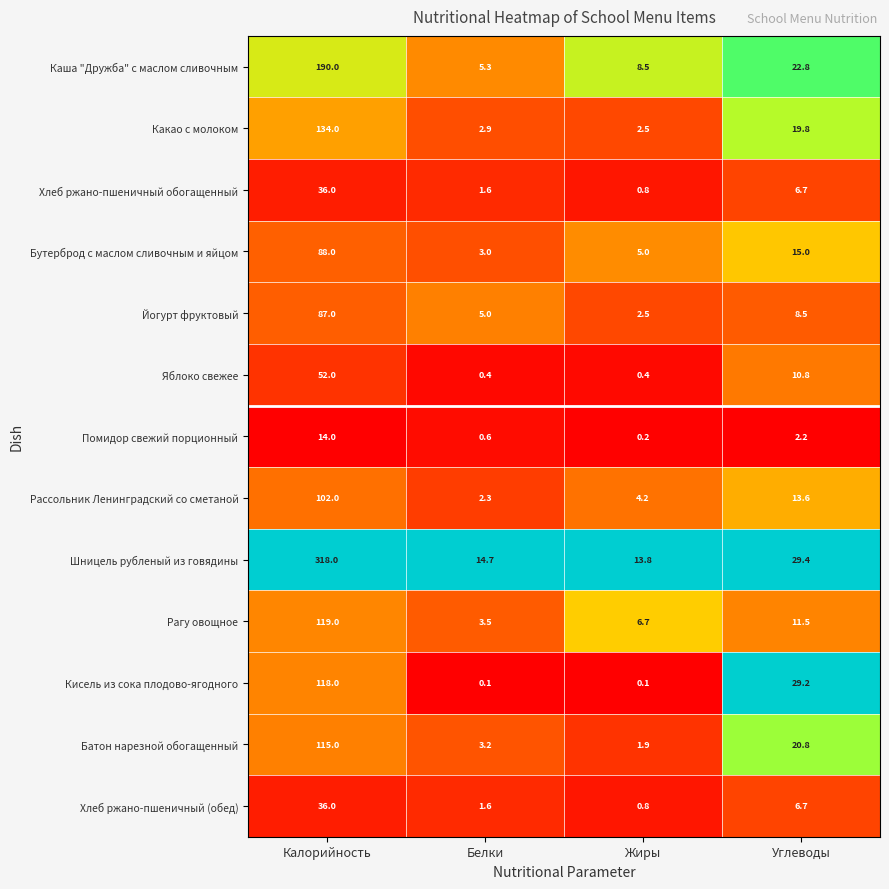

What is the total value across all series at Белки?

44.2